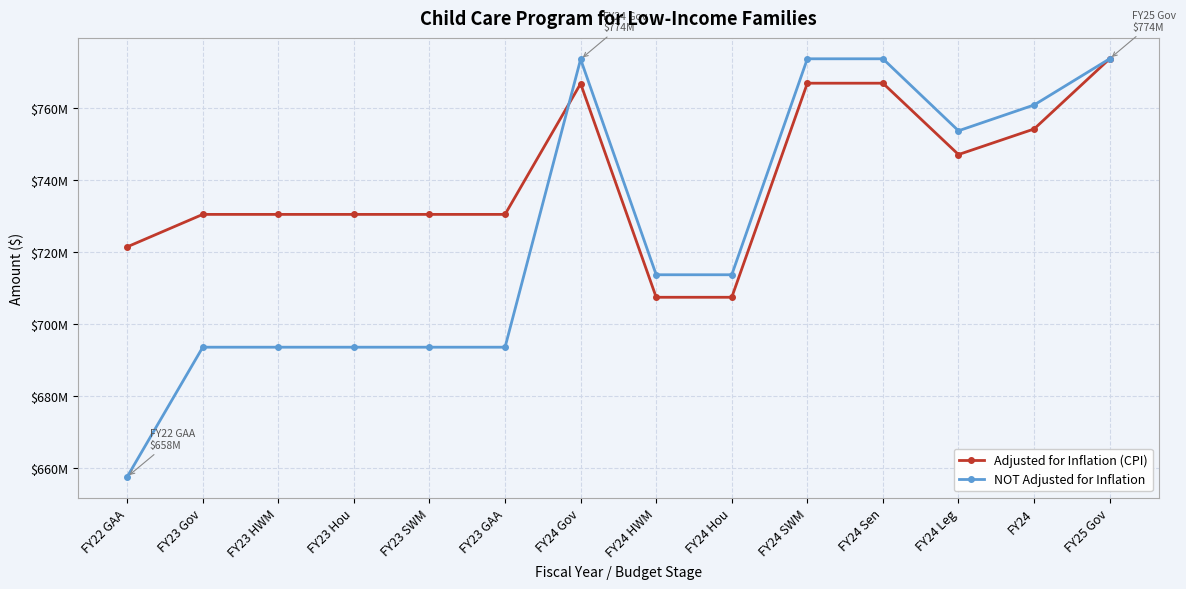

What is the sum of the Adjusted for Inflation (CPI) values at FY23 SWM and FY24 HWM?

1438066097